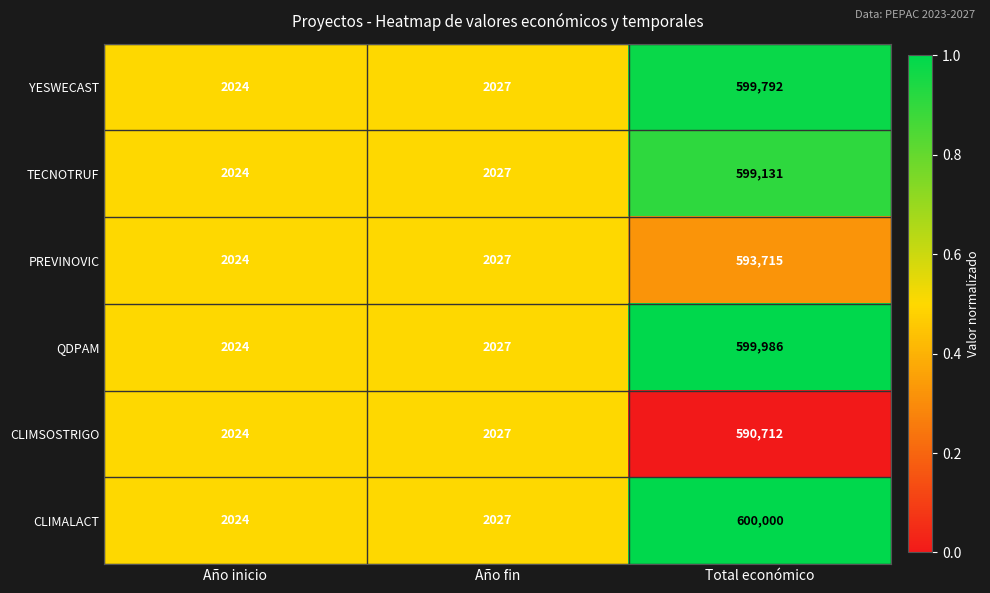

The TECNOTRUF series shows 2027 at Año fin. True or false?

True